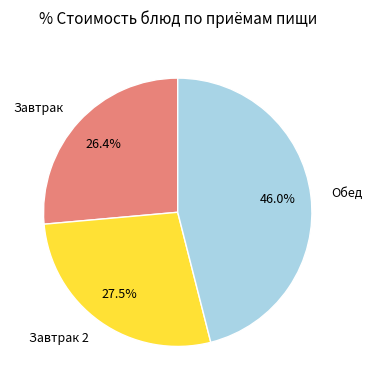

To the nearest percent, what is the average slice percentage?

33%